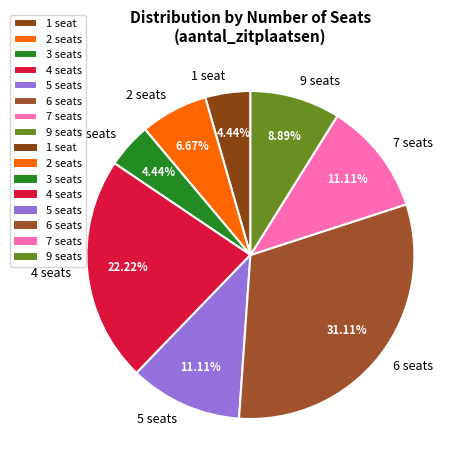

Is 9 seats the majority of the pie?

No